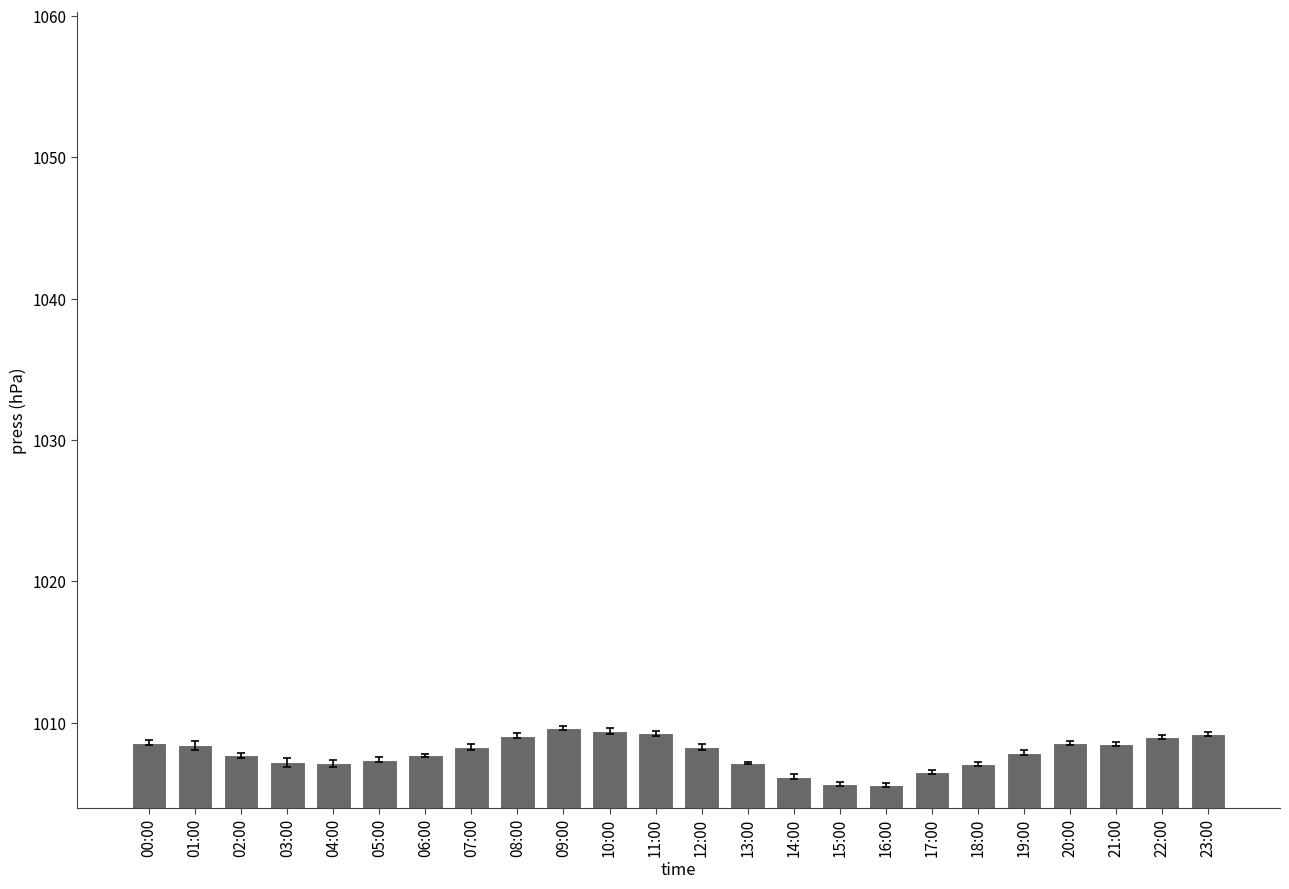

What is the ratio of the value at 05:00 to the value at 04:00?

1.0